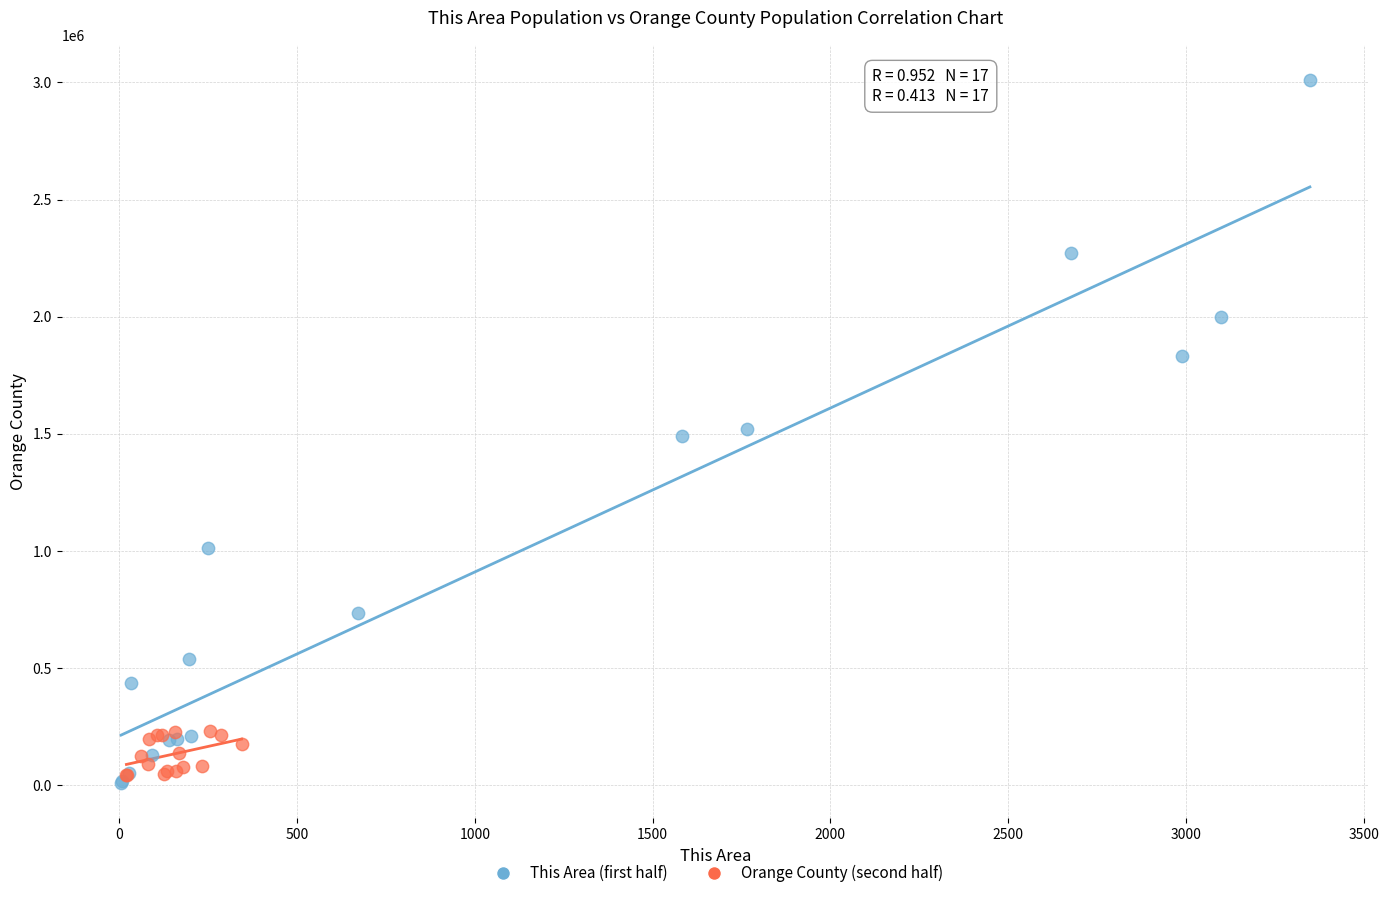

Which series has the widest spread of Y values?

This Area (first half)